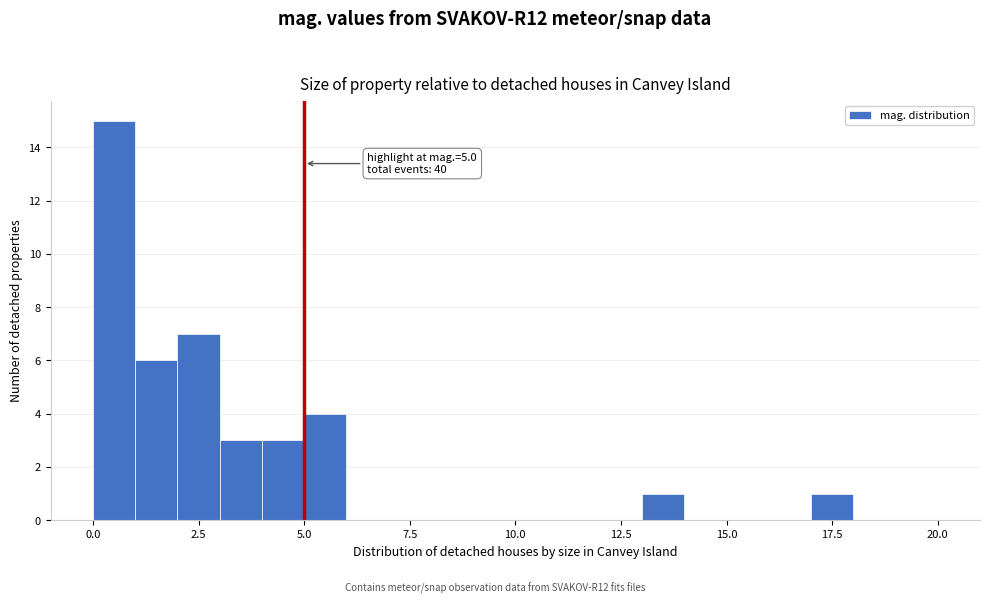

Read against the x-axis, roughly where is the centre of the tallest bar?

0.5